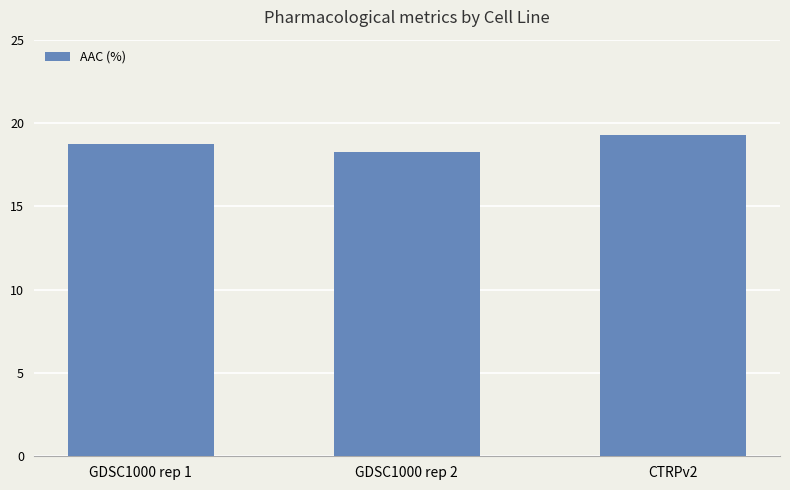

What is the difference between the maximum and minimum values?

1.0